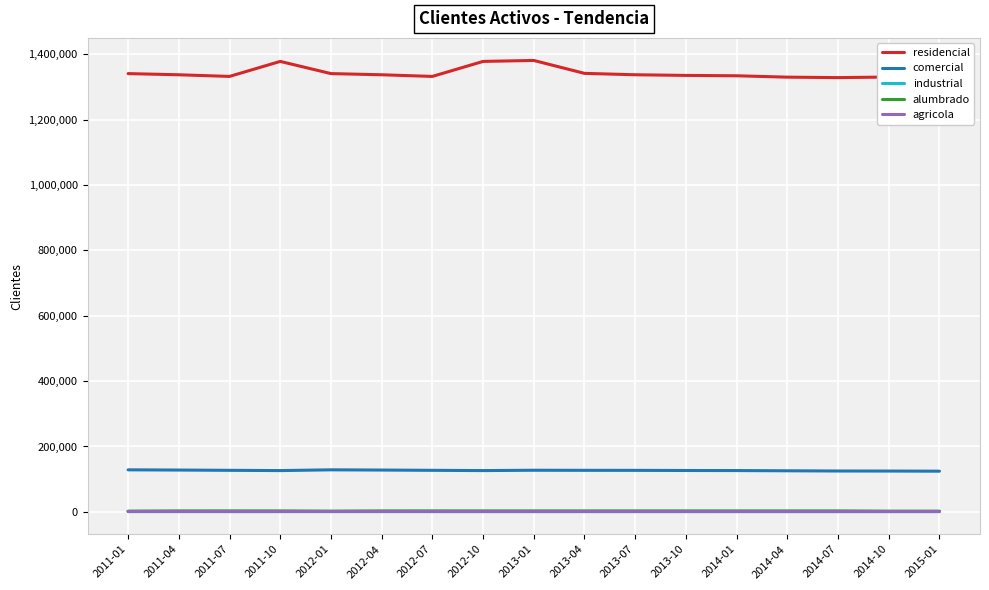

Is it true that agricola equals 1184 at 2014-04?

True